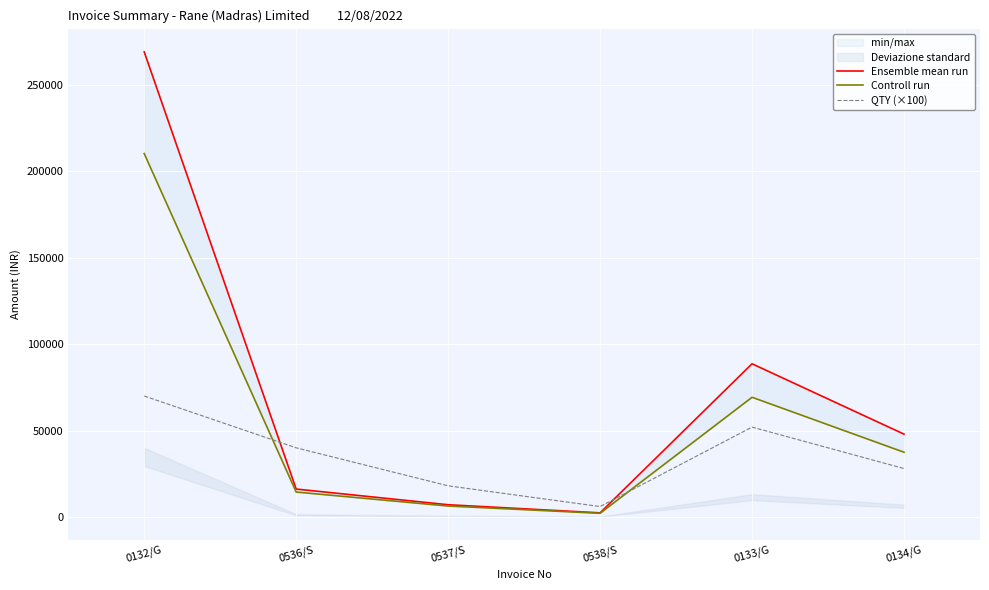

Which series has the widest spread of values?

Ensemble mean run